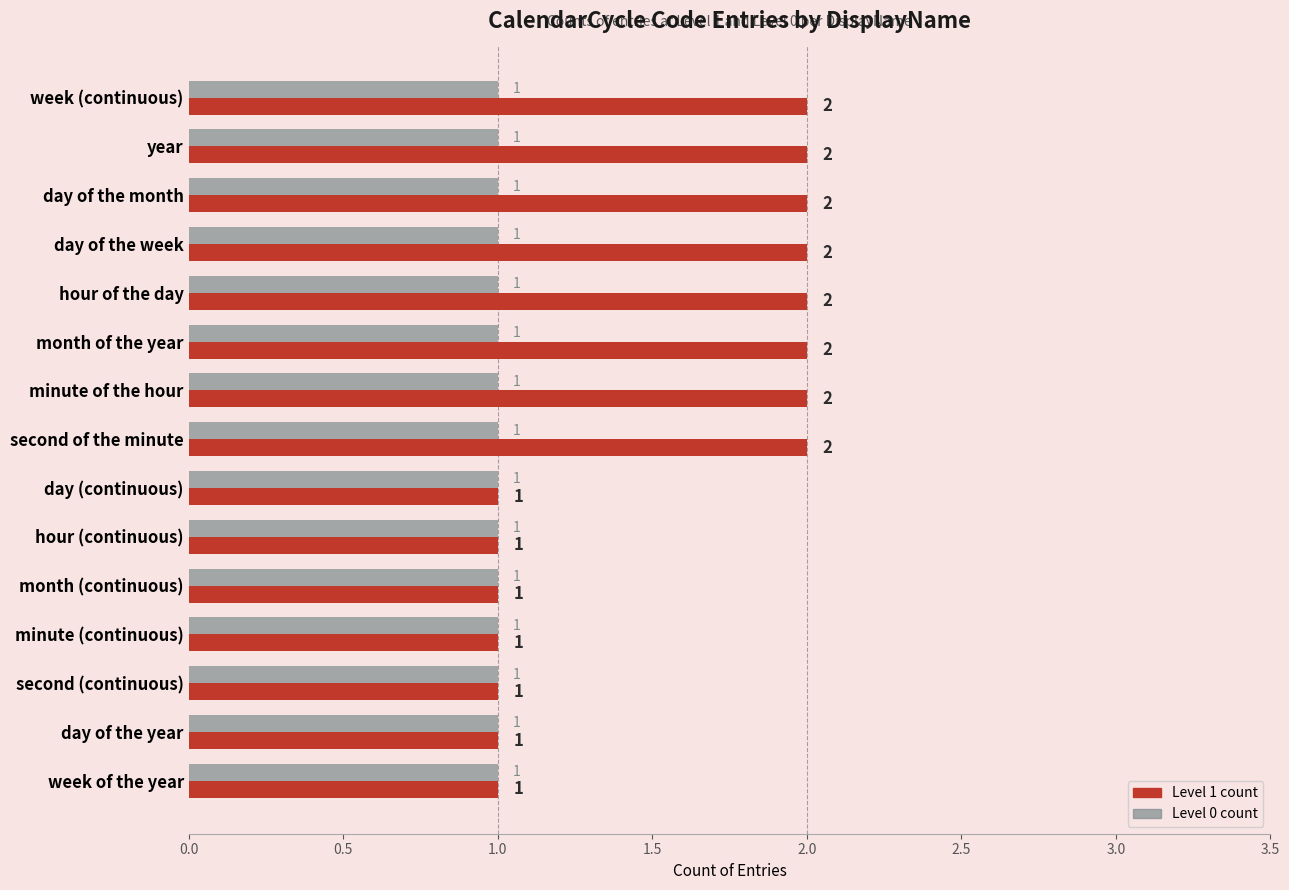

What is the highest value of the Level 0 count series?

1